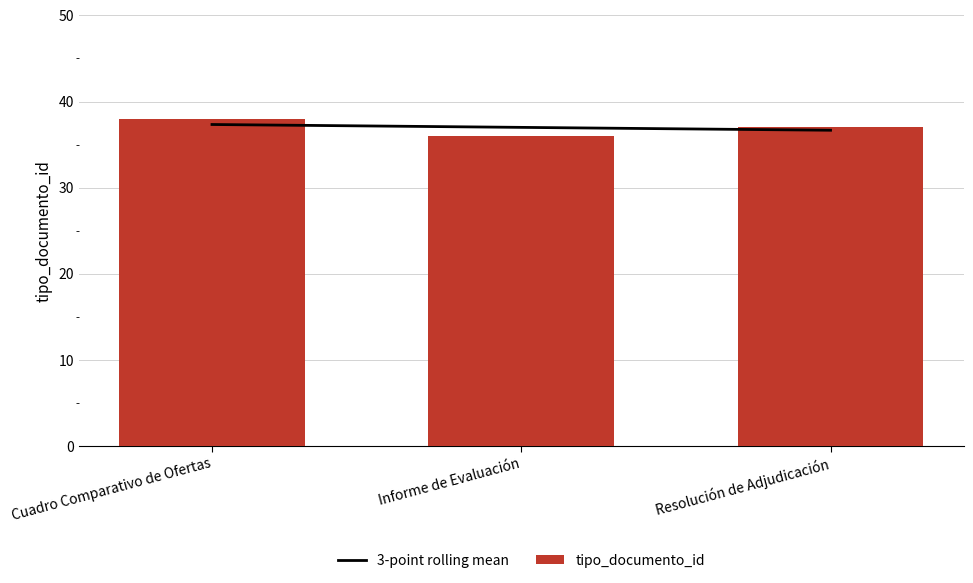

What are all the series names shown in the legend?

3-point rolling mean, tipo_documento_id